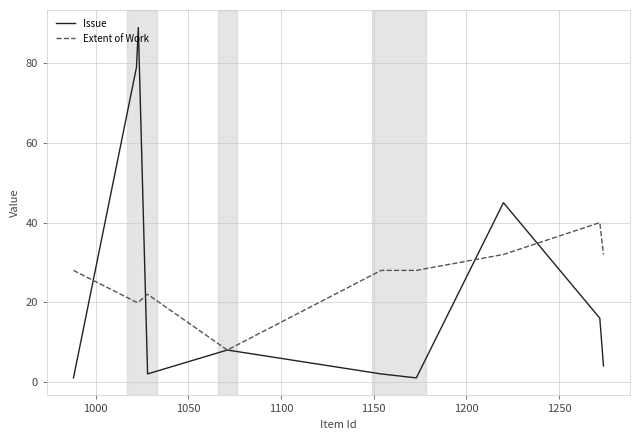

Reading left to right, what are all the values shown in this chart?

Issue: 1	79	89	2	8	2	1	45	16	4
Extent of Work: 28	20	20	22	8	28	28	32	40	32